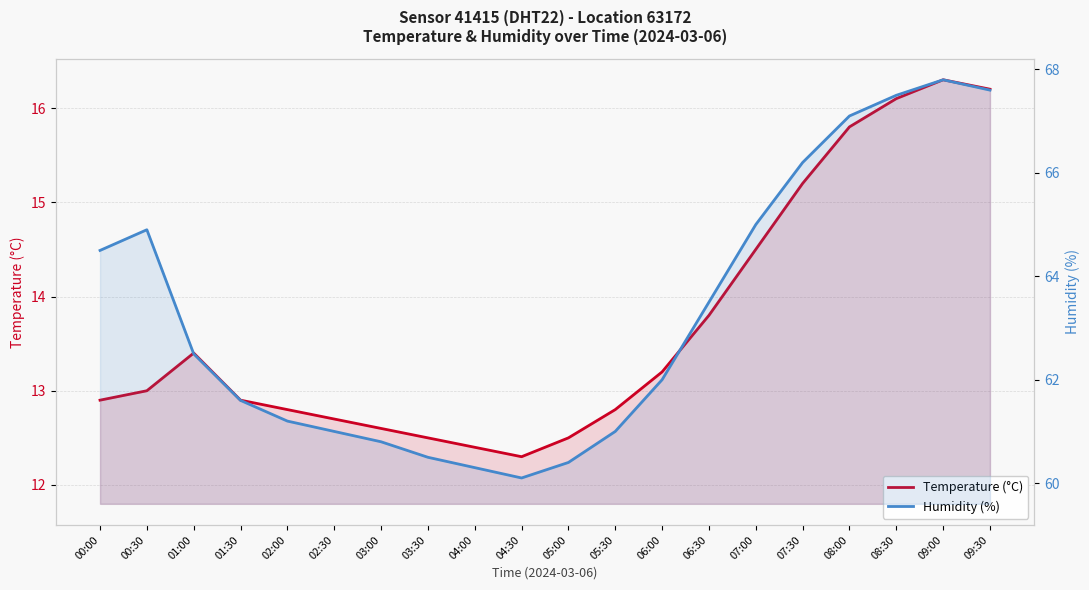

Which series has the widest spread of values?

Humidity (%)